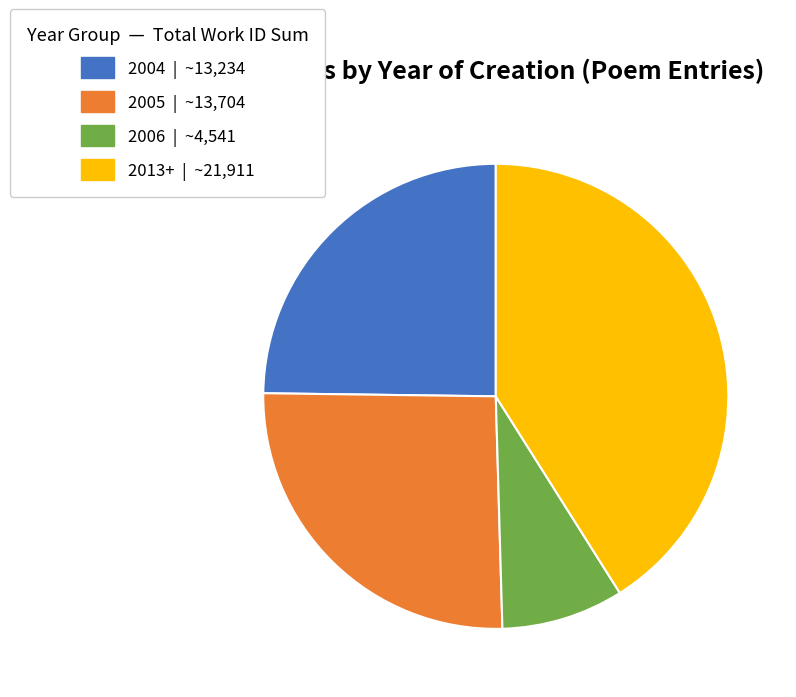

Is there any slice that represents more than half of the pie?

No